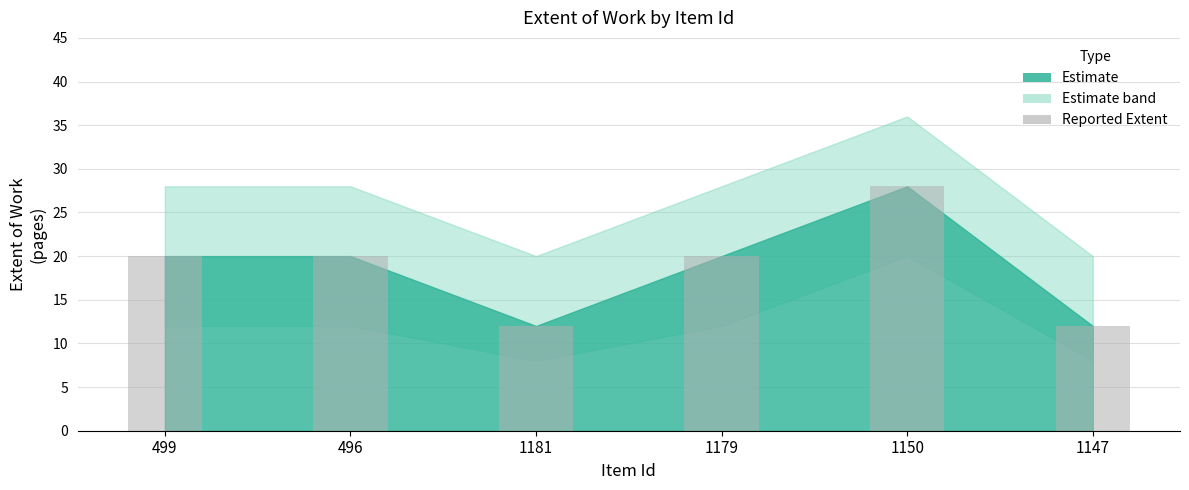

What is the sum of the values at 1181 and 1150?

40